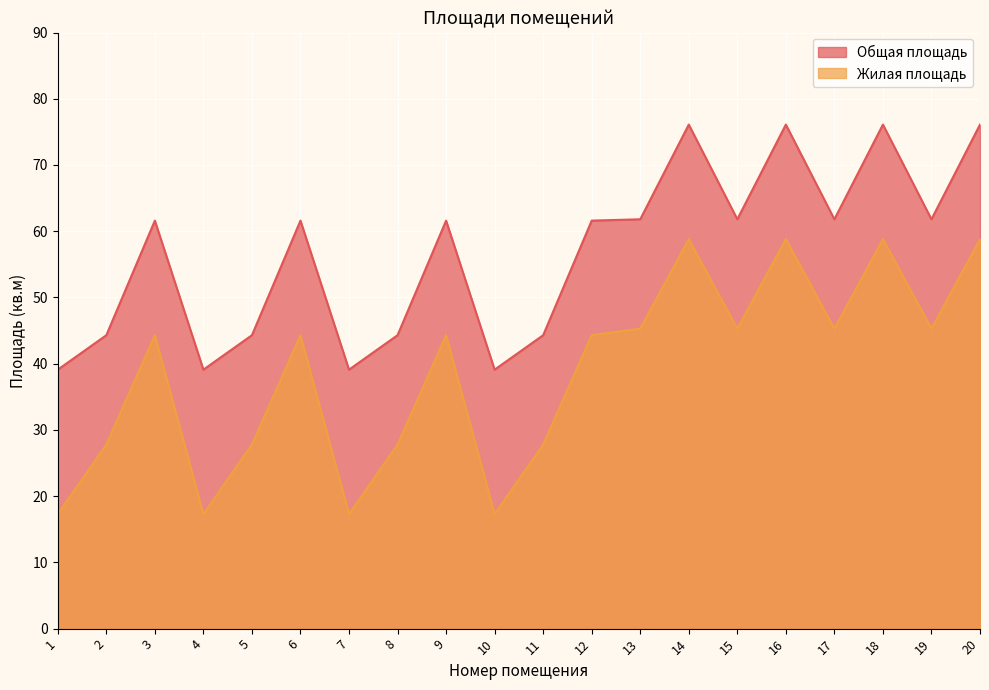

Which series has the widest spread of values?

Жилая площадь